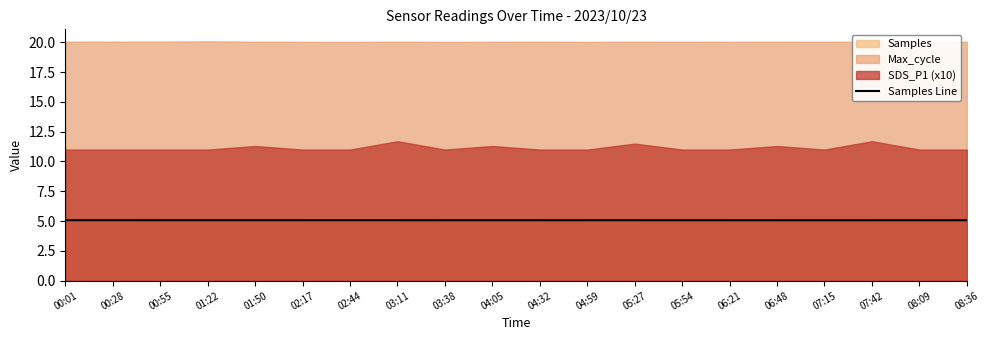

Reading left to right, extract all data points from this chart.

00:01=5.1	00:28=5.1	00:55=5.1	01:22=5.1	01:50=5.1	02:17=5.1	02:44=5.1	03:11=5.1	03:38=5.1	04:05=5.1	04:32=5.1	04:59=5.1	05:27=5.1	05:54=5.1	06:21=5.1	06:48=5.1	07:15=5.1	07:42=5.1	08:09=5.1	08:36=5.1